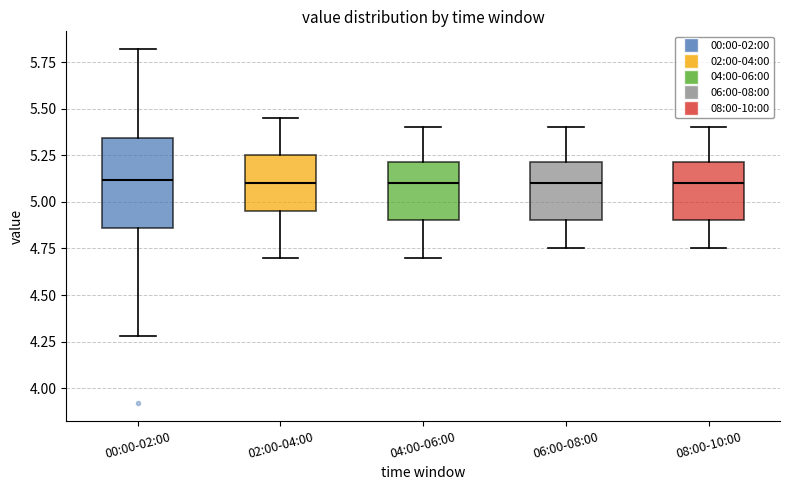

Reading left to right, read every box against the y-axis: the position of its median line, the range the box covers, and the ends of its whiskers. The values are not printed on the chart, so give them approximately, as read against the axis.

00:00-02:00: median 5.10, box 4.85 to 5.35, whiskers 4.30 to 5.80
02:00-04:00: median 5.10, box 4.95 to 5.25, whiskers 4.70 to 5.45
04:00-06:00: median 5.10, box 4.90 to 5.20, whiskers 4.70 to 5.40
06:00-08:00: median 5.10, box 4.90 to 5.20, whiskers 4.75 to 5.40
08:00-10:00: median 5.10, box 4.90 to 5.20, whiskers 4.75 to 5.40